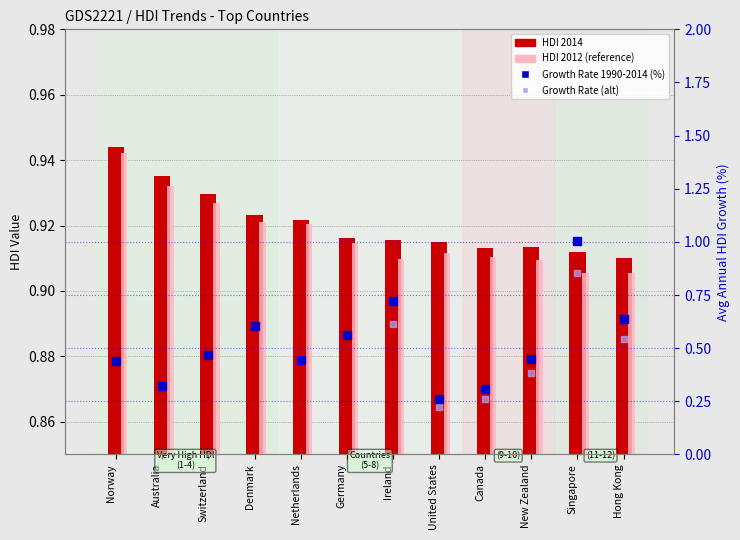

Which series has the largest total across all categories?

HDI_2012